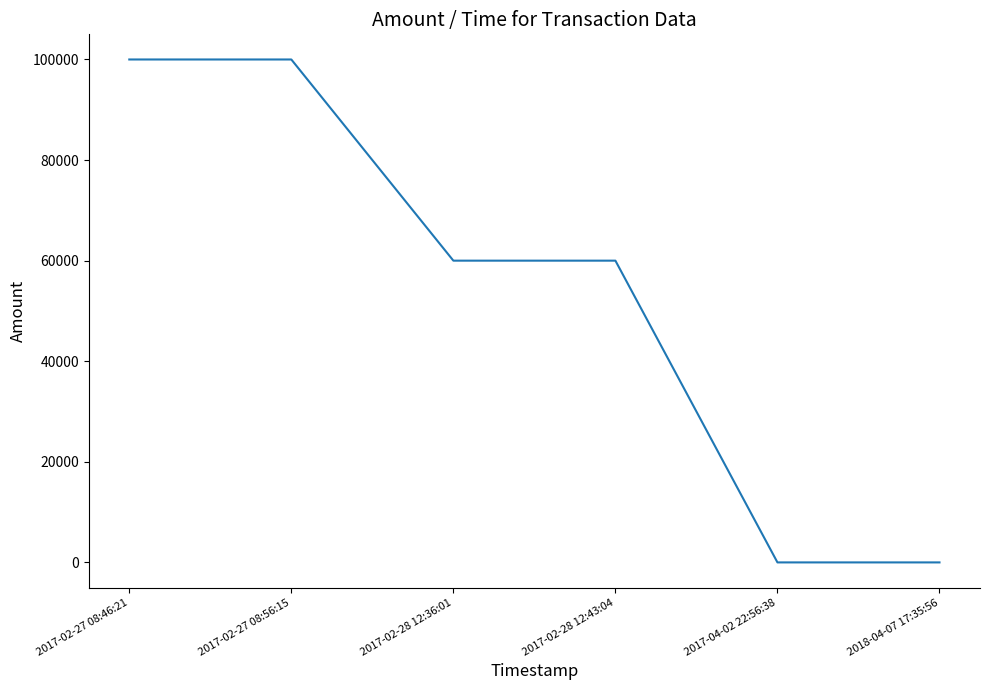

Is it true that the value at 2018-04-07 17:35:56 is 1?

True